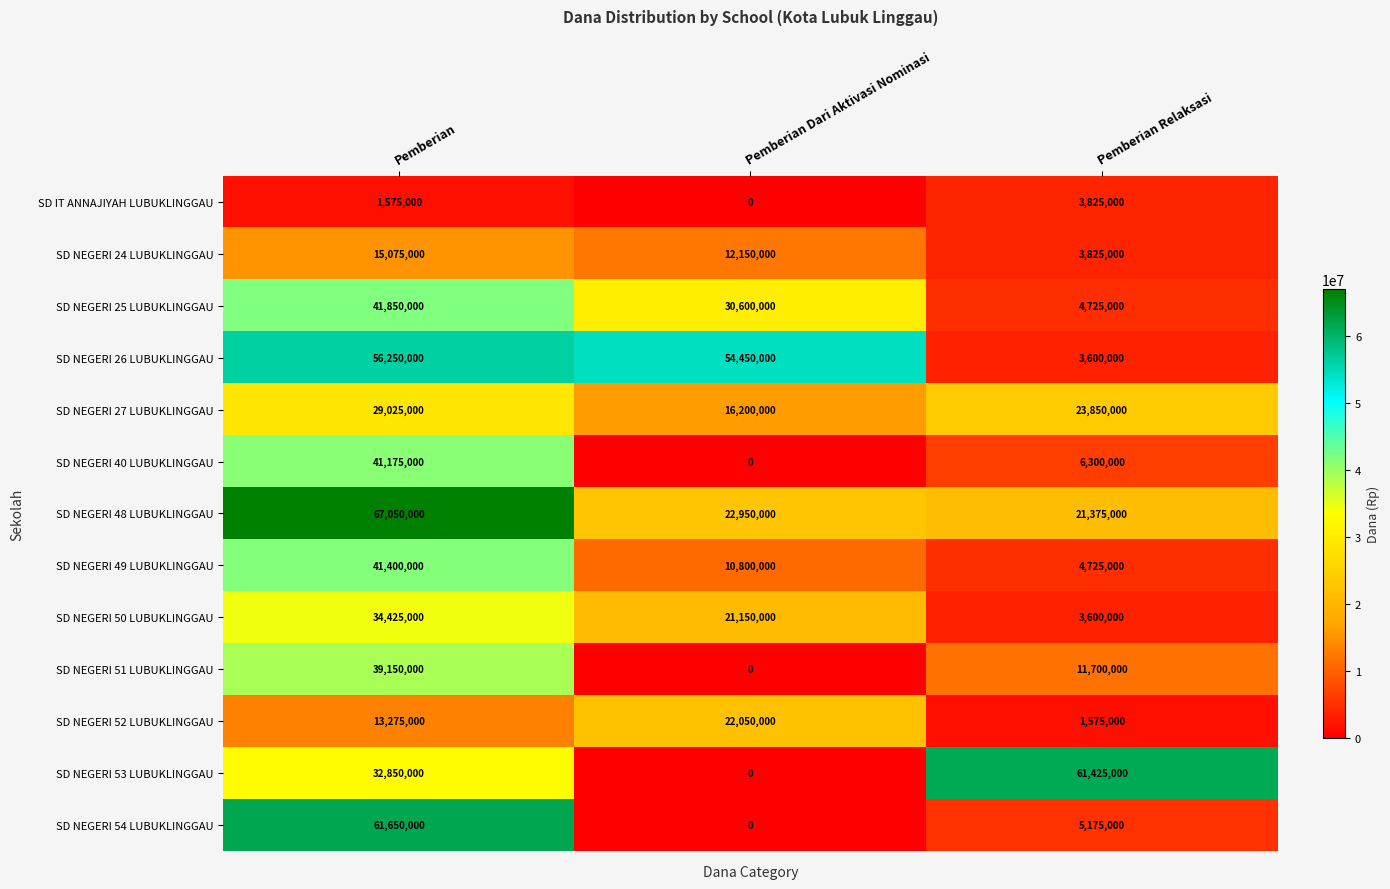

What is the maximum value for SD NEGERI 52 LUBUKLINGGAU?

22050000